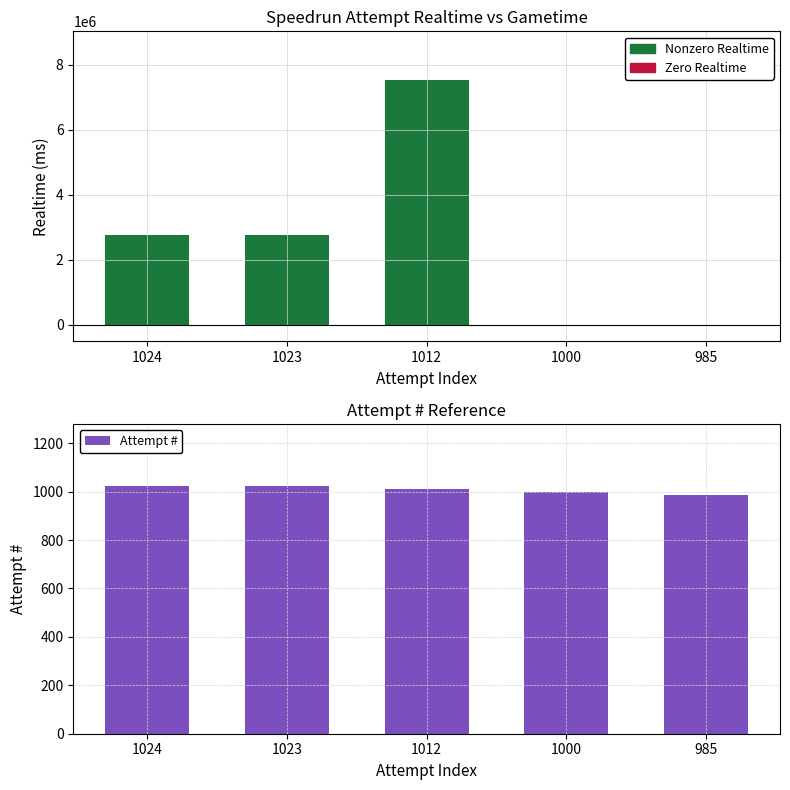

What is the sum of all values?

5044